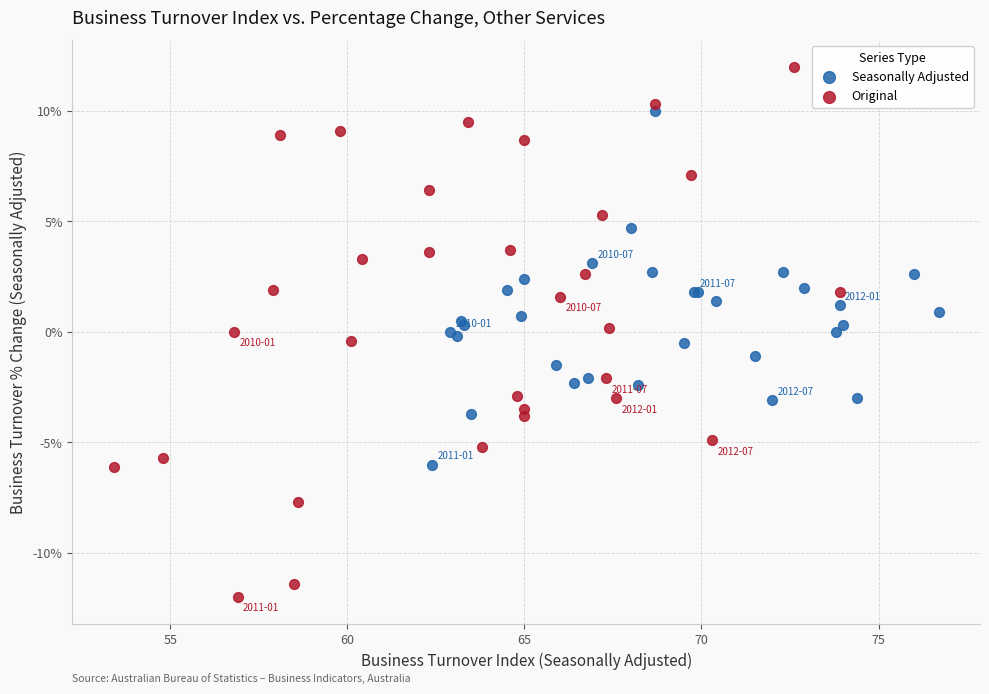

Which series contains the lowest Y value?

Original